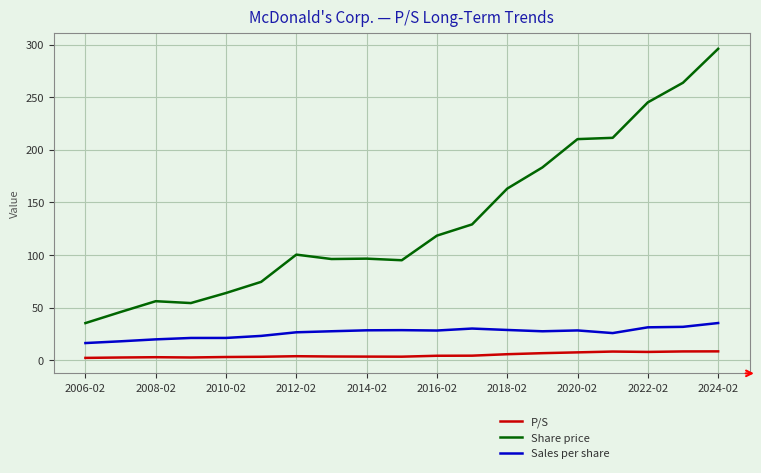

Which series has the widest spread of values?

Share price